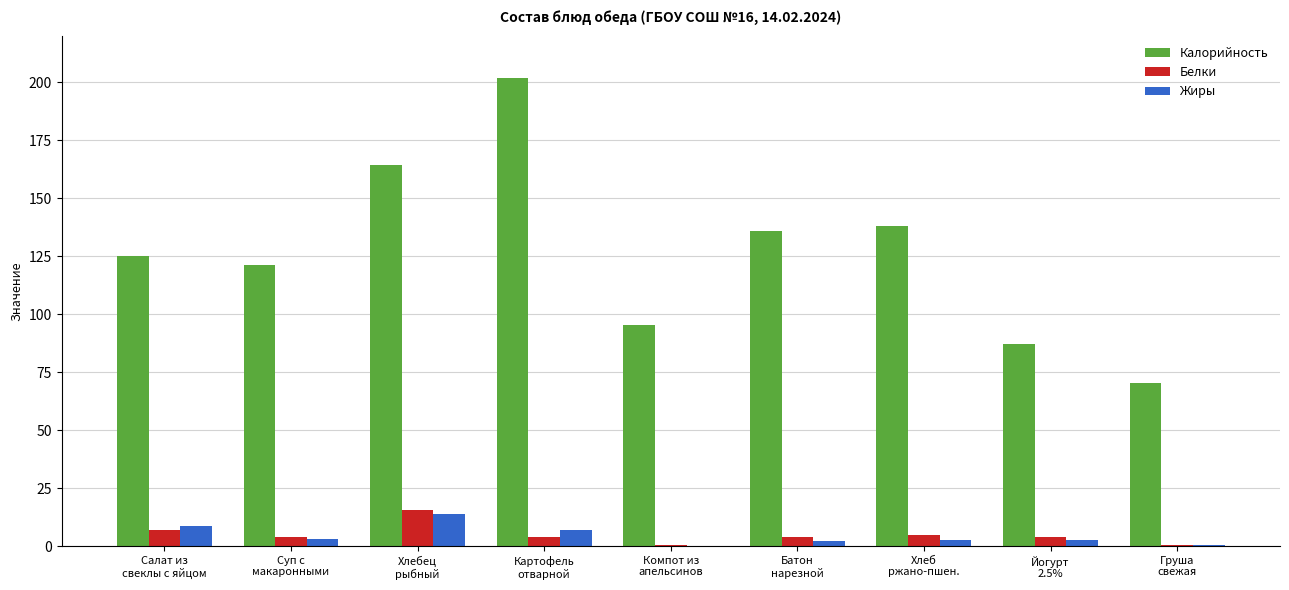

How many distinct data groups are displayed?

3